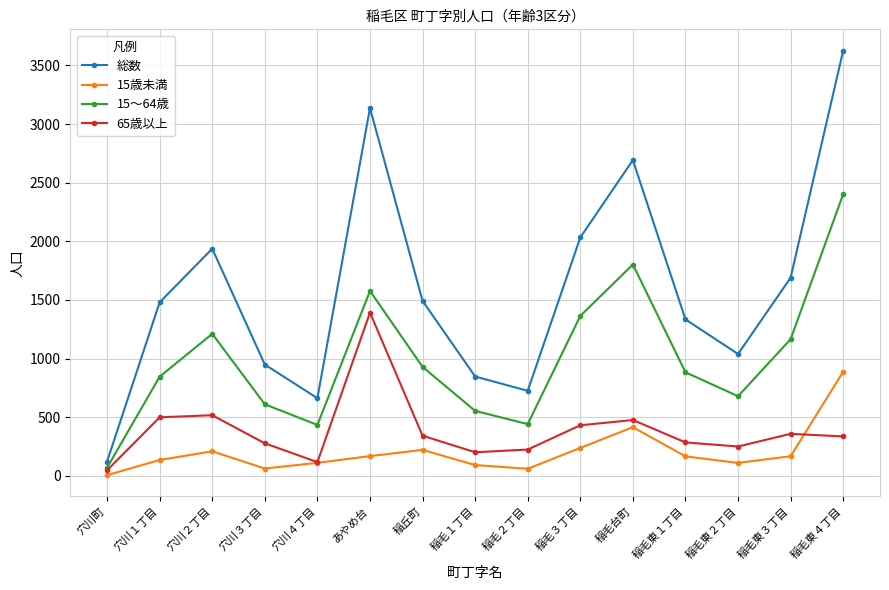

What is the total value across all series at あやめ台?

6274